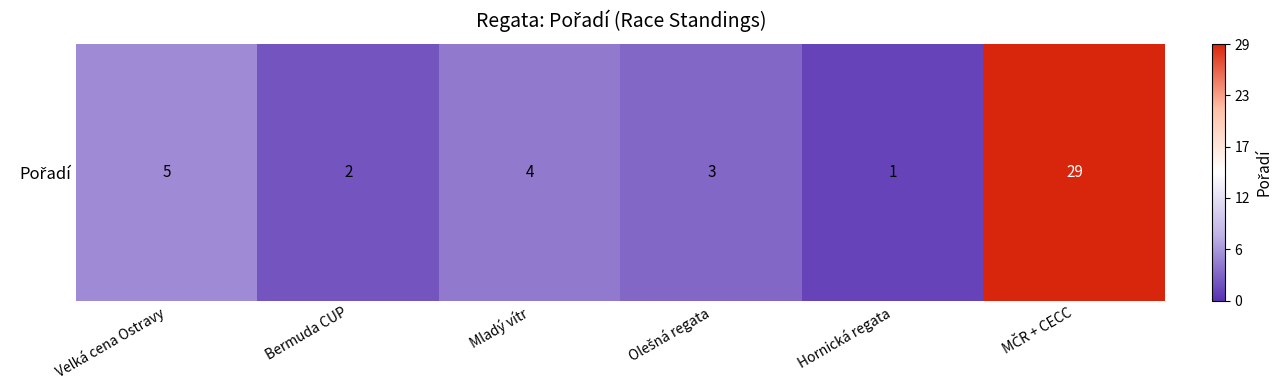

The value at Bermuda CUP is 2. True or false?

True